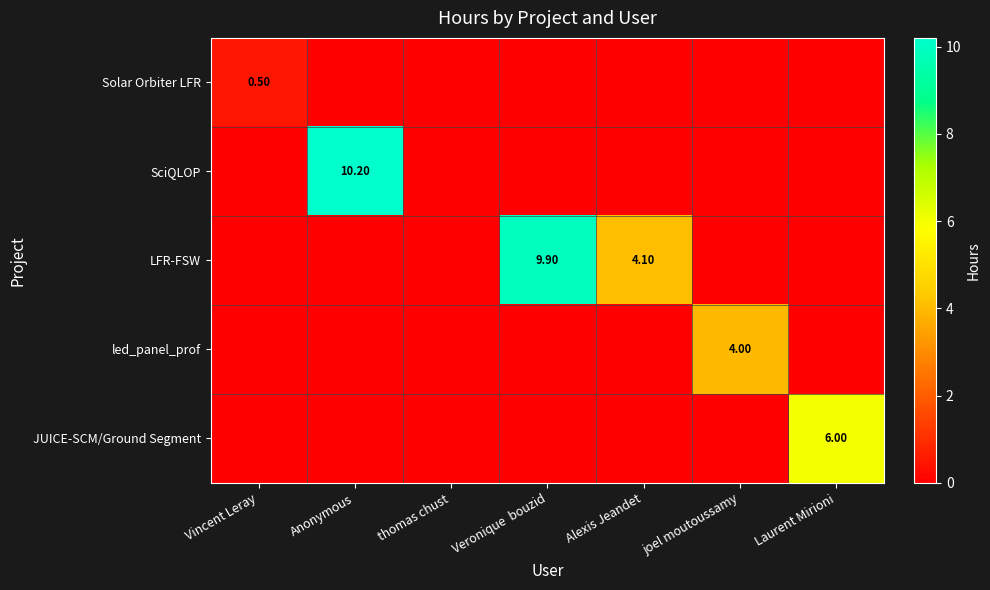

What is the greatest value displayed?

10.2